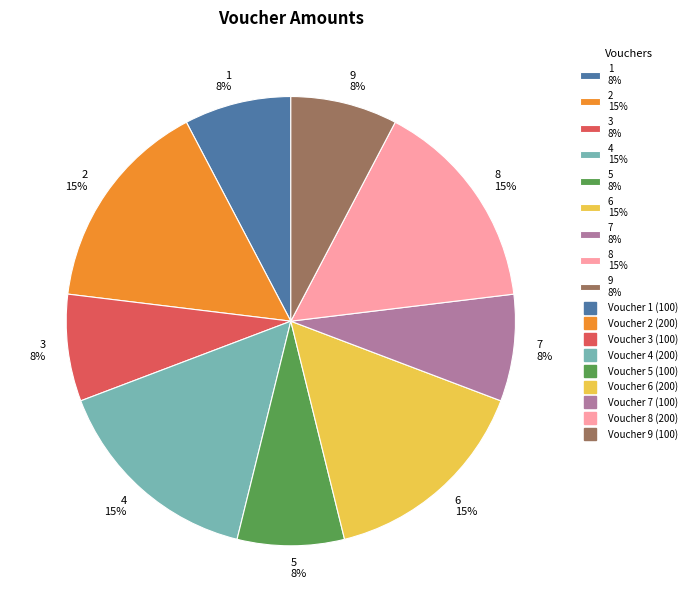

True or false: 4 15% accounts for 9% of the total.

False